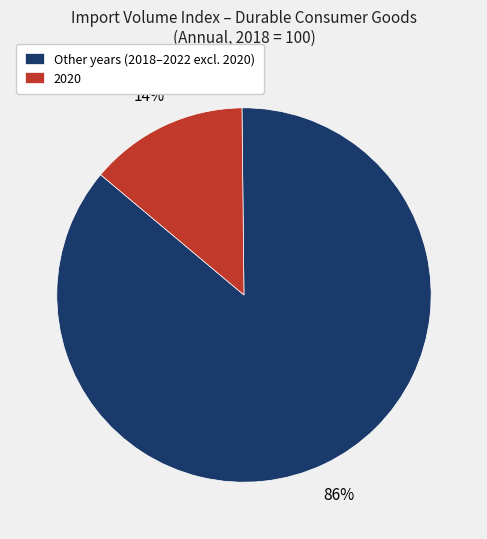

Rank the categories by value from lowest to highest.

2020, Other years (2018–2022 excl. 2020)